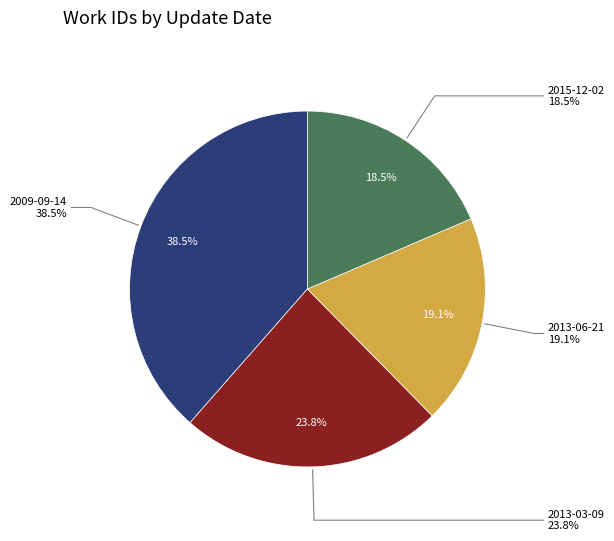

To the nearest percent, what portion does 2013-03-09 represent?

24%